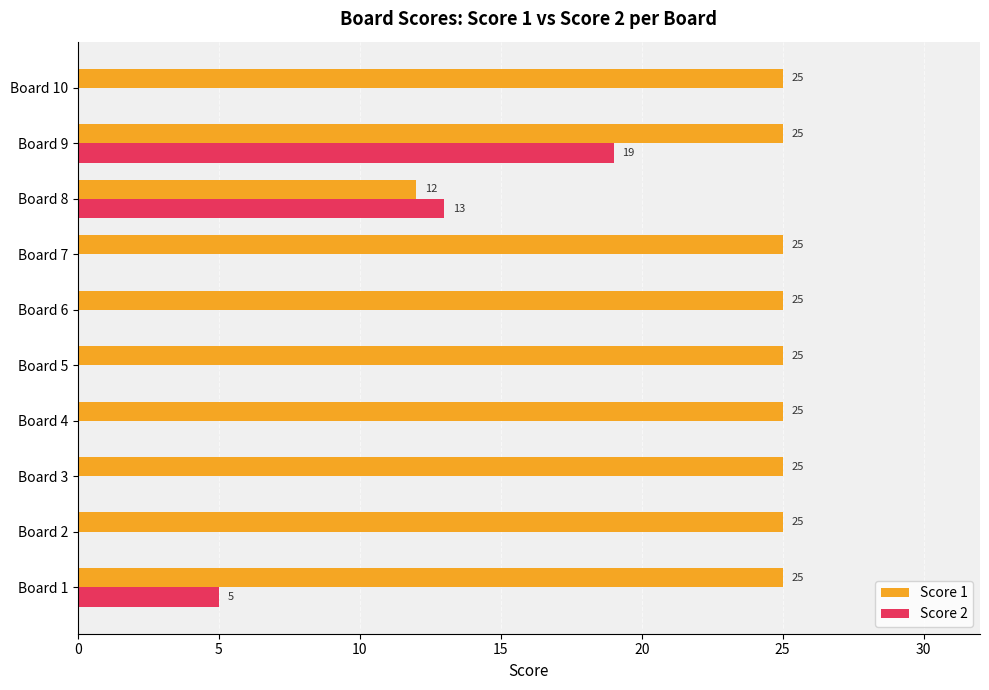

At which label is Score 2 closest to 9?

Board 1